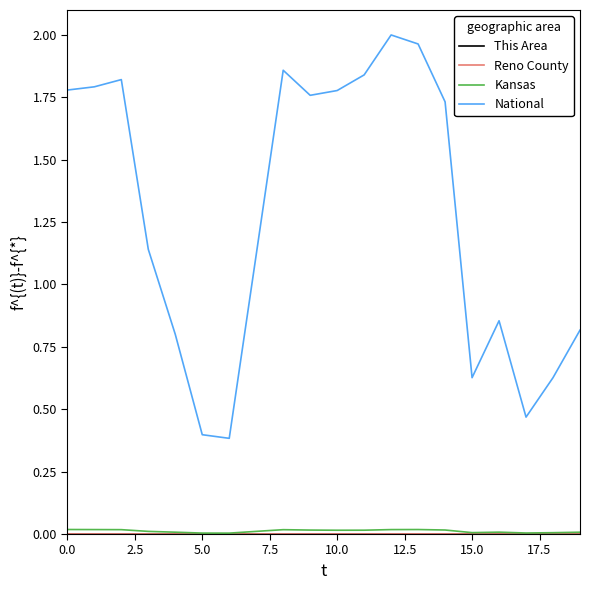

Which series has the largest range (max minus min)?

National